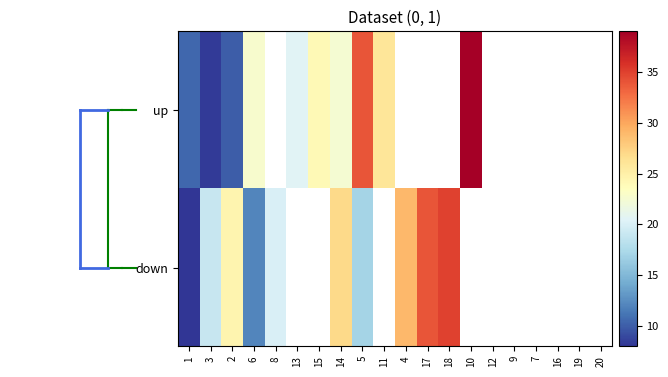

Which label corresponds to the largest value in the chart?

10